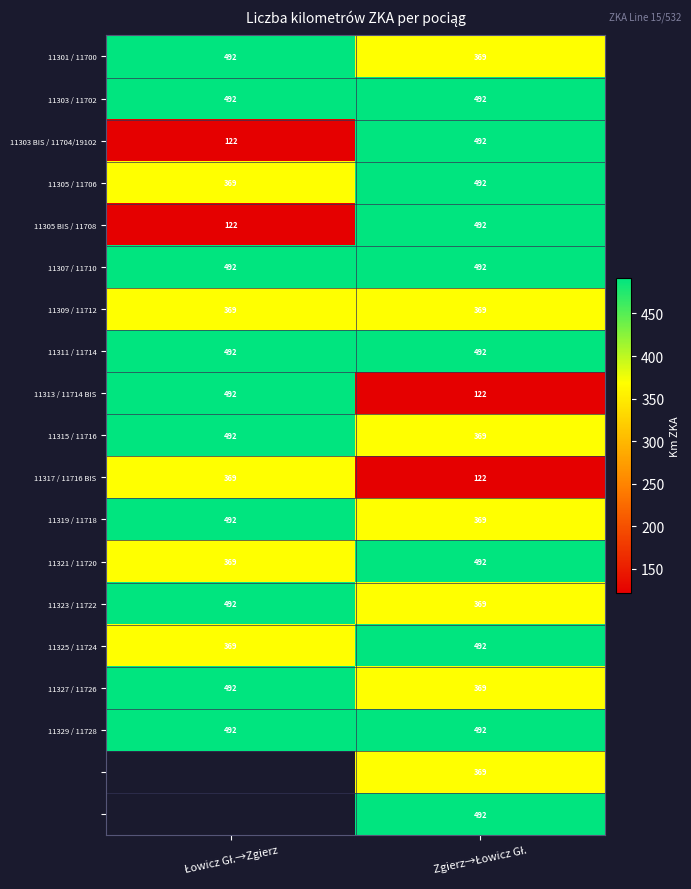

What is the maximum value for 11301 / 11700?

492